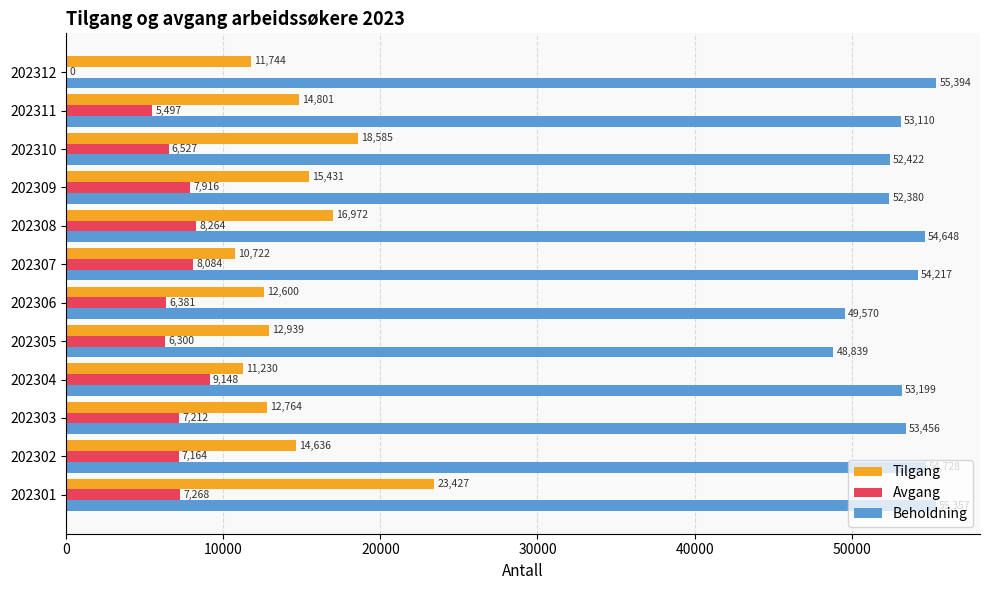

What is the maximum value for Beholdning?

55394